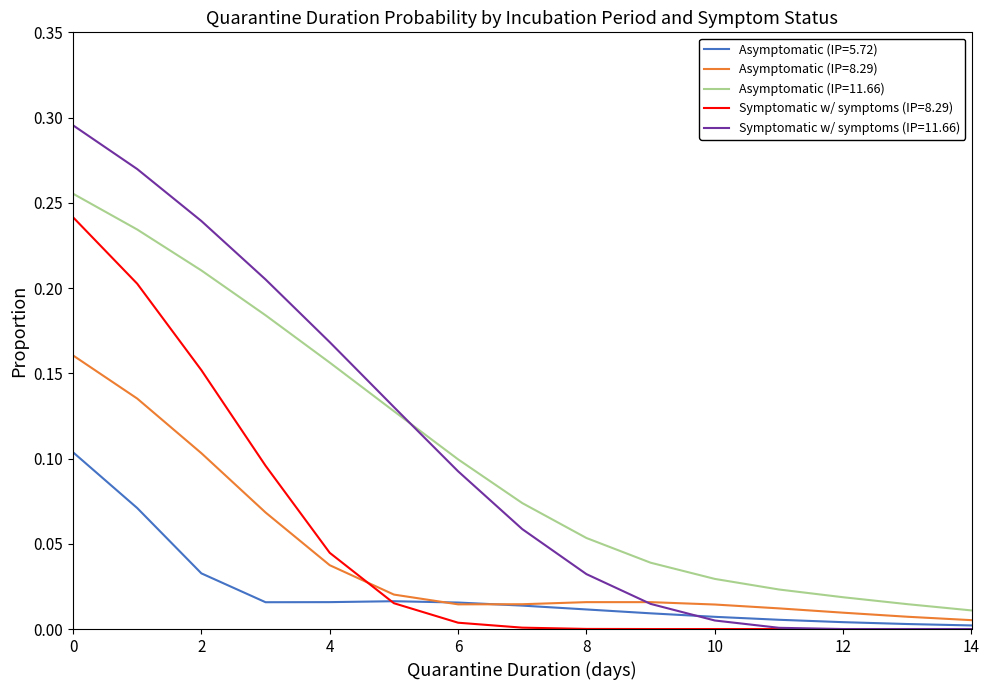

Which series has the widest spread of values?

Symptomatic w/ symptoms (IP=11.66)